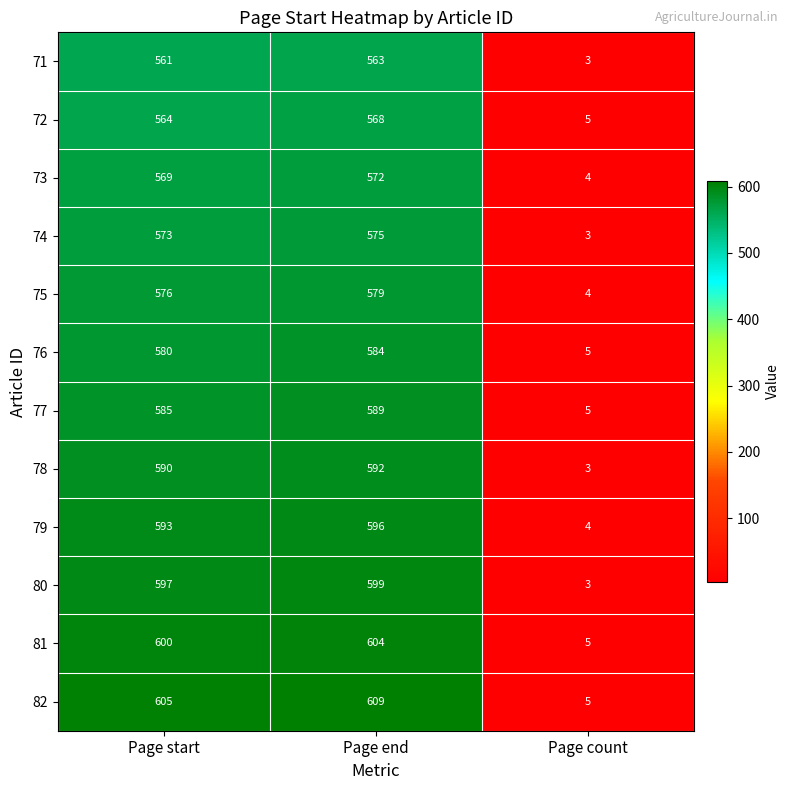

What value does the 73 series have at Page count?

4